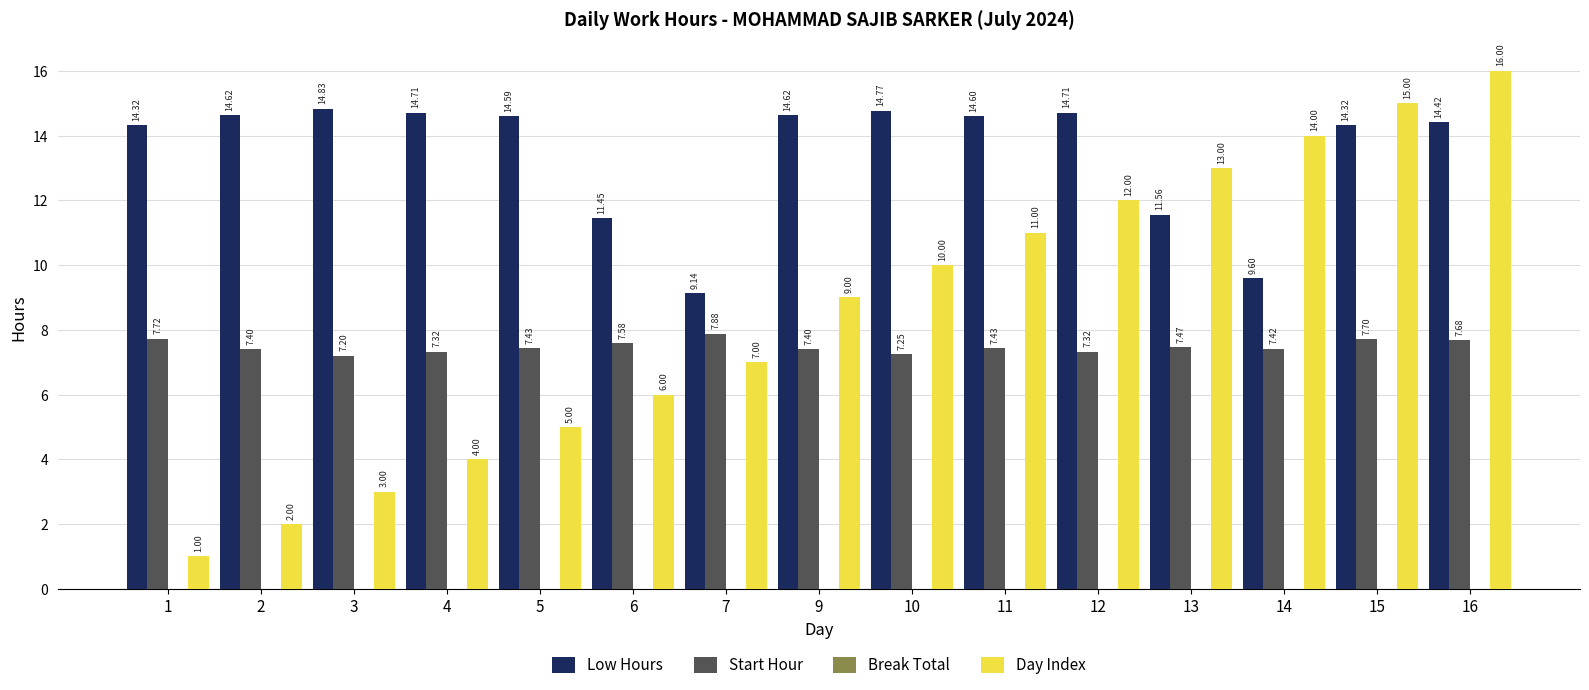

How many bars are there in each group?

3